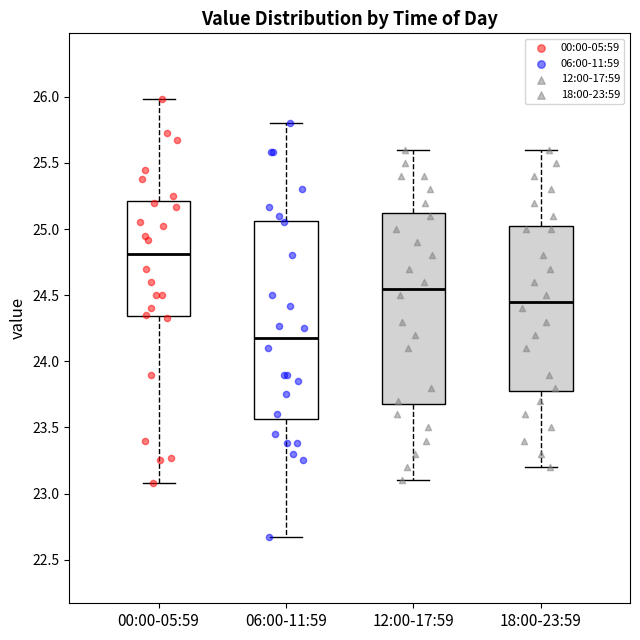

Where does the upper whisker of the box for 18:00-23:59 end on the y-axis? The values are not printed on the chart, so give them approximately, as read against the axis.

25.60